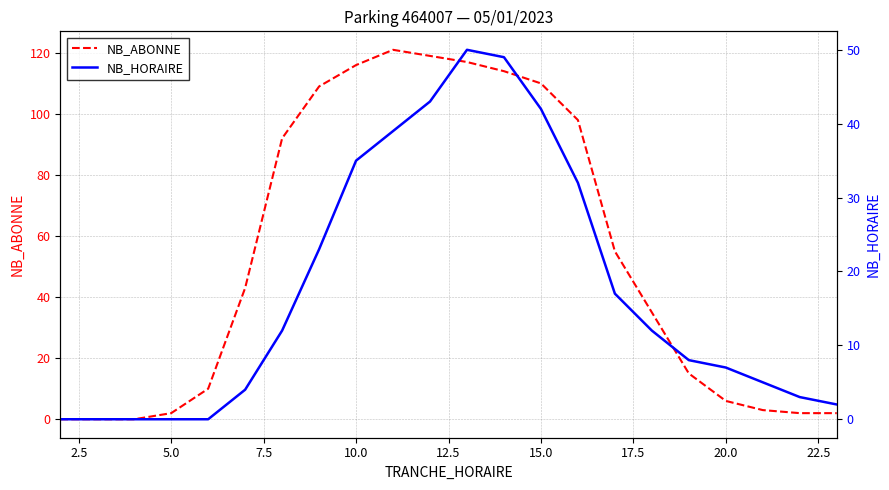

How many interior local peaks does the NB_HORAIRE series have?

1